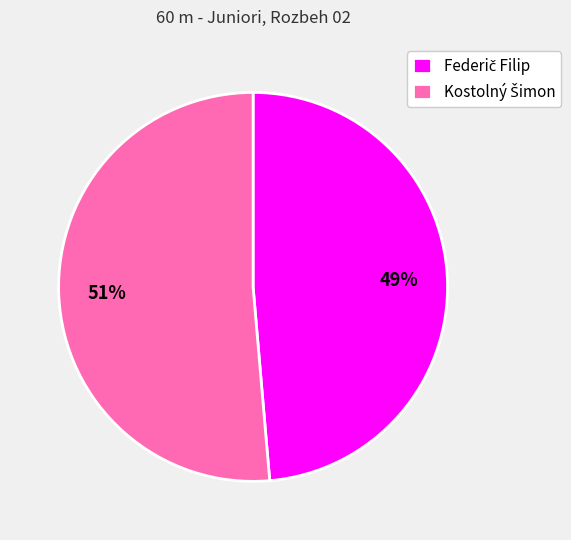

To the nearest percent, what is the average slice percentage?

50%